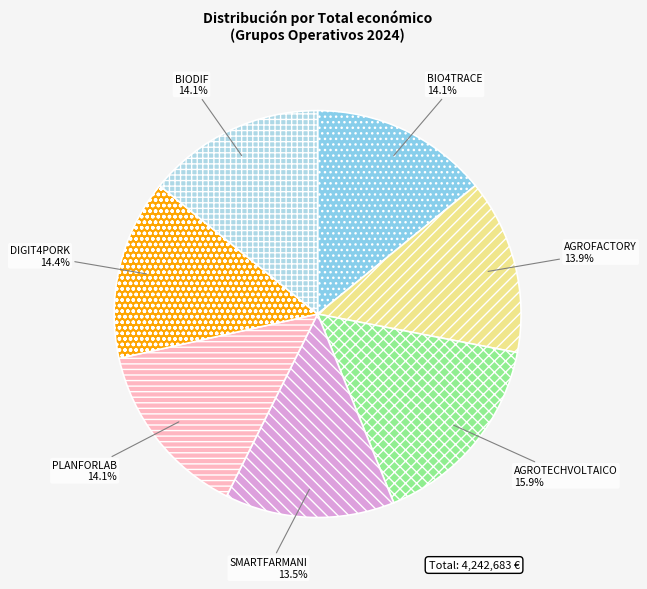

The PLANFORLAB slice represents 4% of the pie. True or false?

False